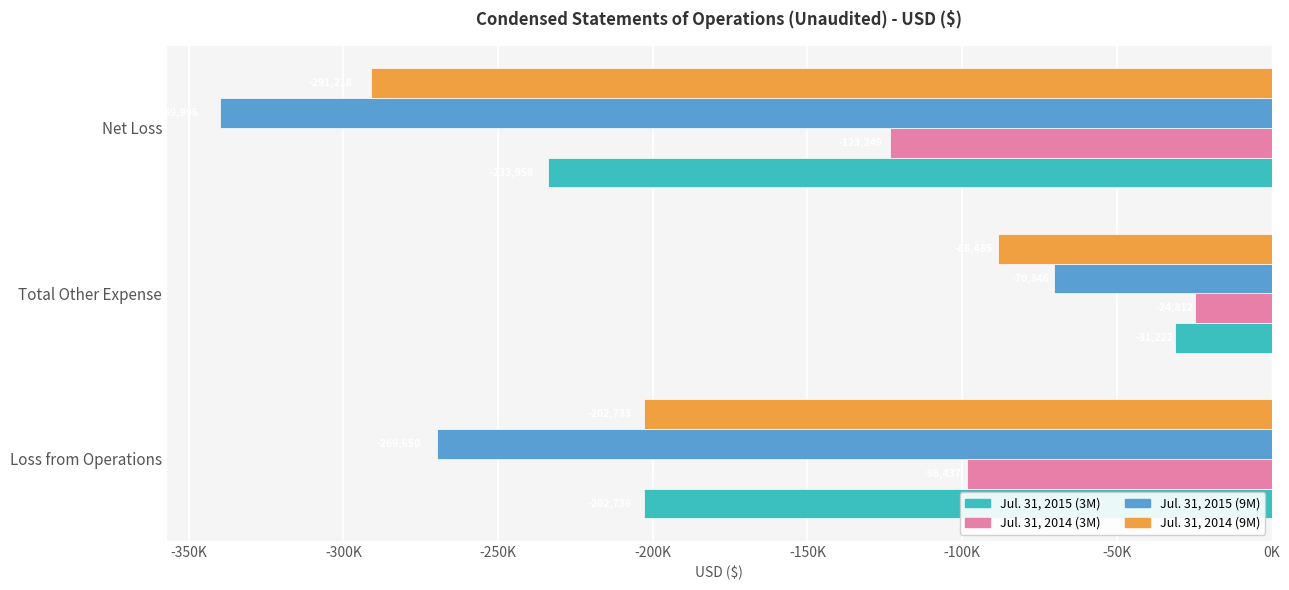

What is the smallest value displayed?

-339996